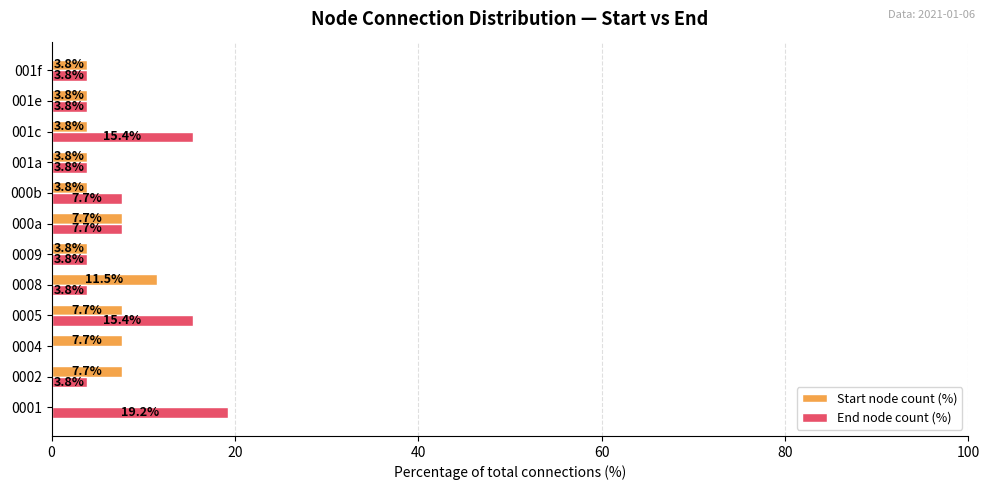

Is it true that End node count (%) equals 15.4 at 0005?

True